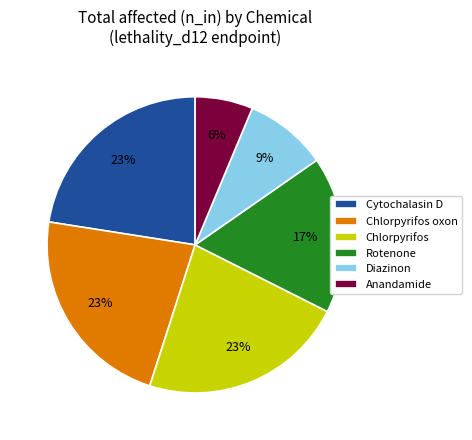

To the nearest percent, what is the average slice percentage?

17%